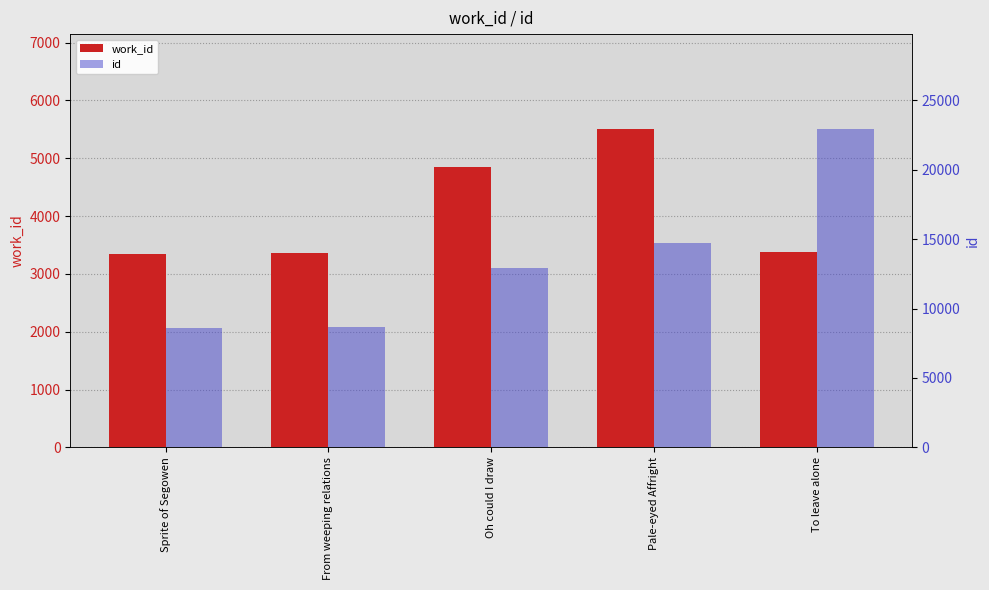

What is the sum of all id values?

67795